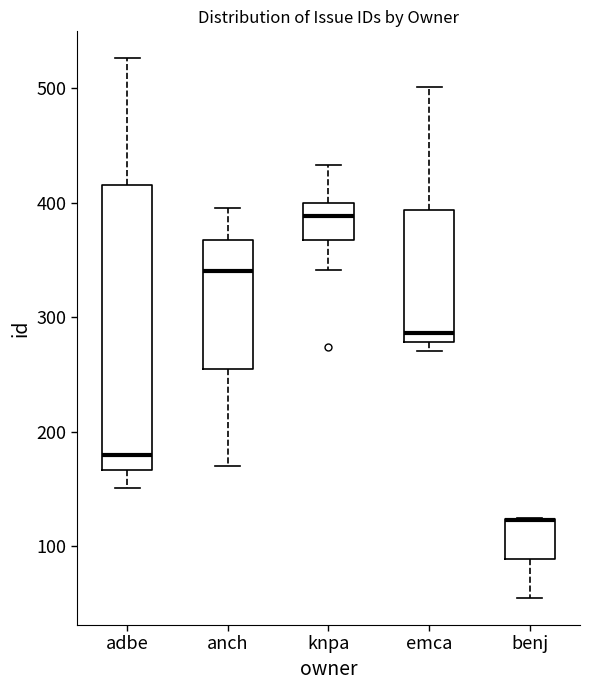

Which box is the tallest, from its lower edge to its upper edge?

adbe